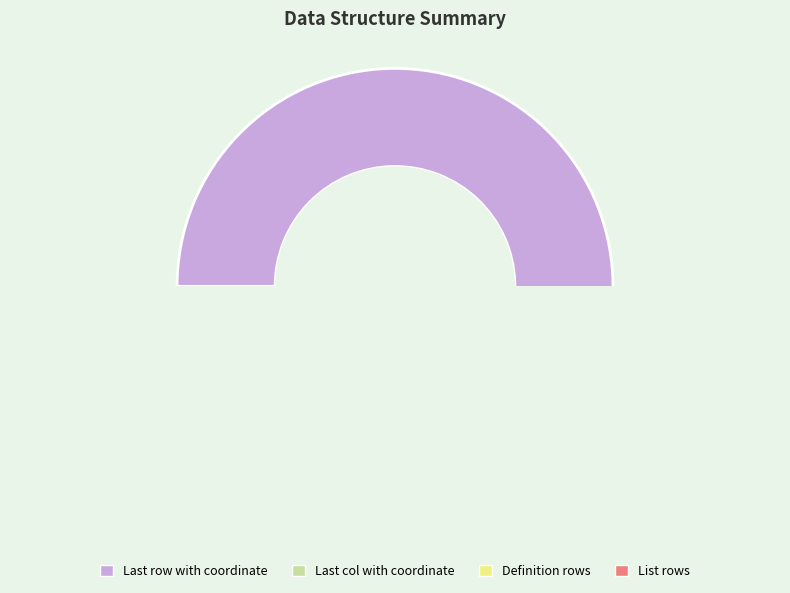

How many segments does this pie chart have?

4